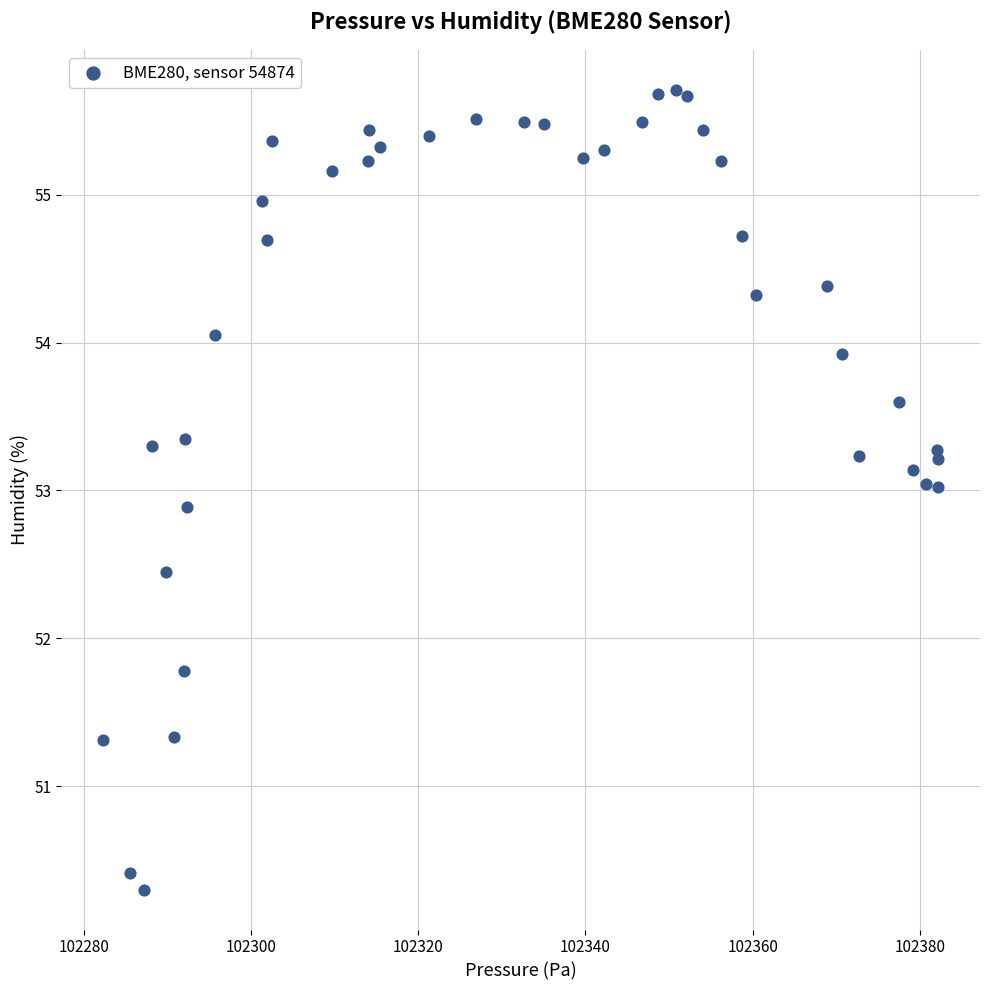

What is the range of Y values (max minus min)?

5.4